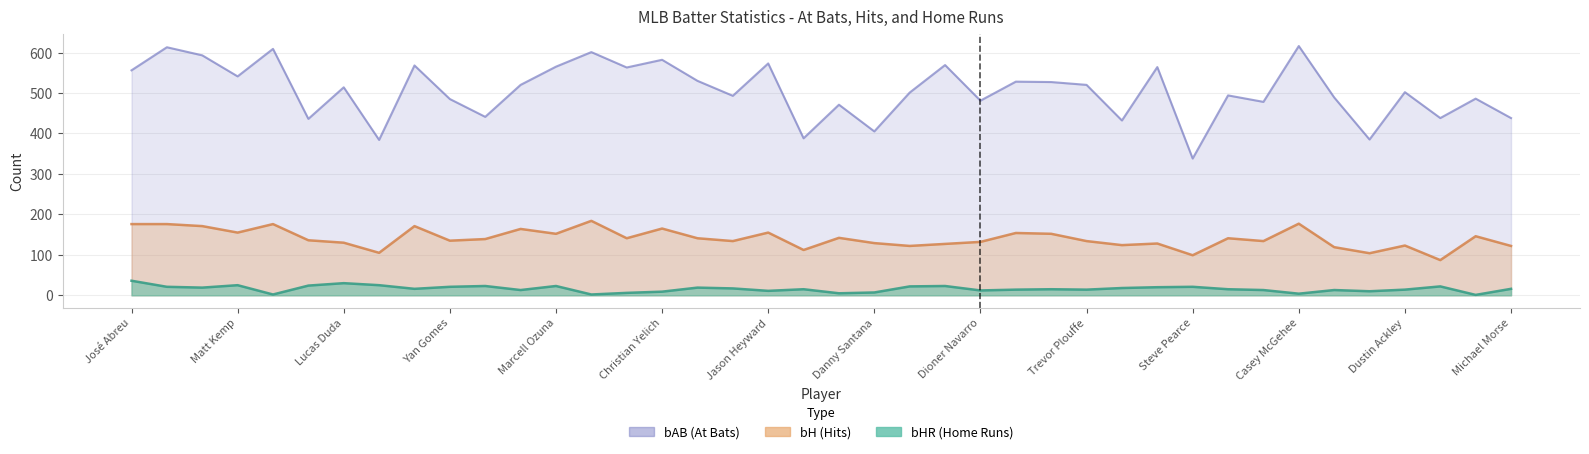

How many data points does each series have?

40